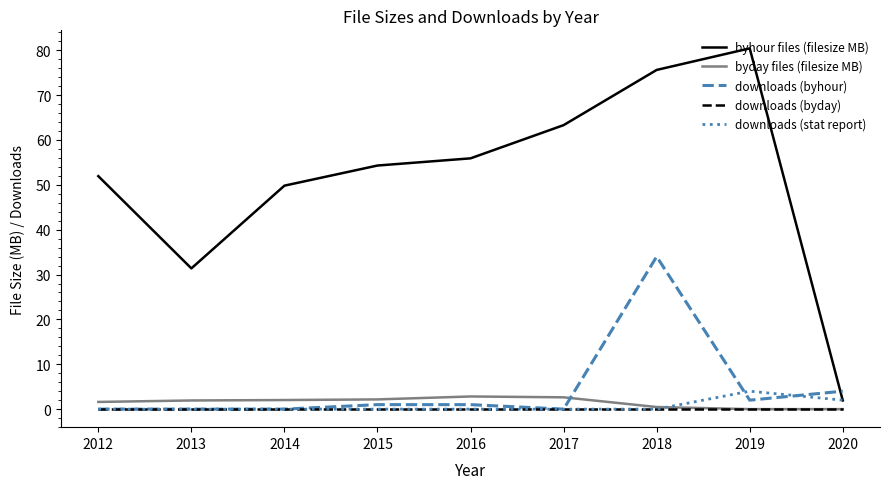

What is the difference between the second highest and minimum values in the byday files (filesize MB) series?

2.6